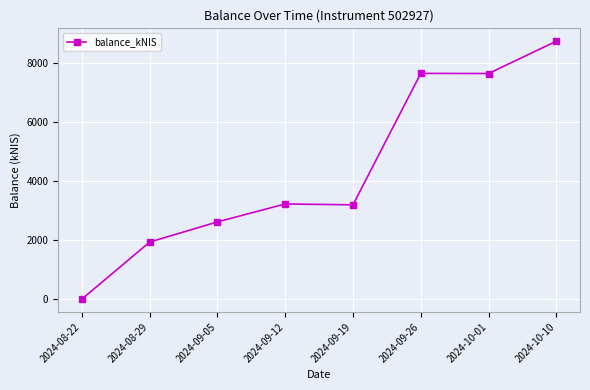

What is the average value?

4370.1